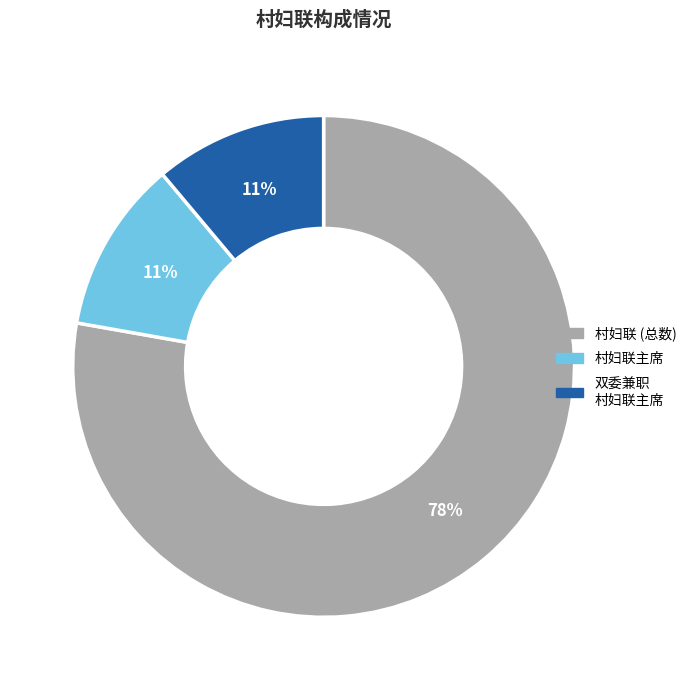

To the nearest percent, what is the average slice percentage?

33%